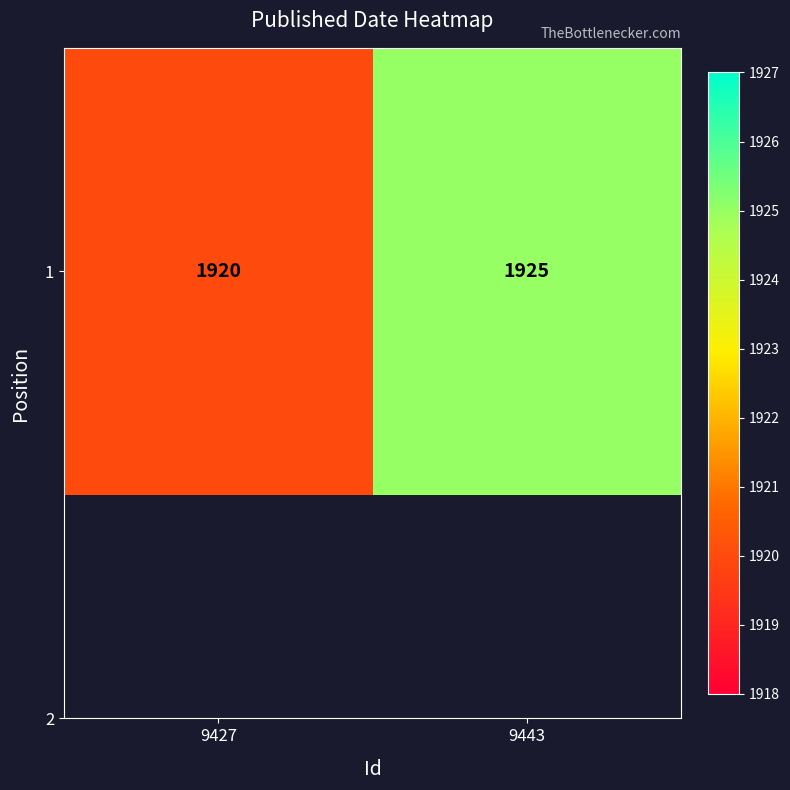

What is the ratio of the value at 9427 to the value at 9443?

1.0